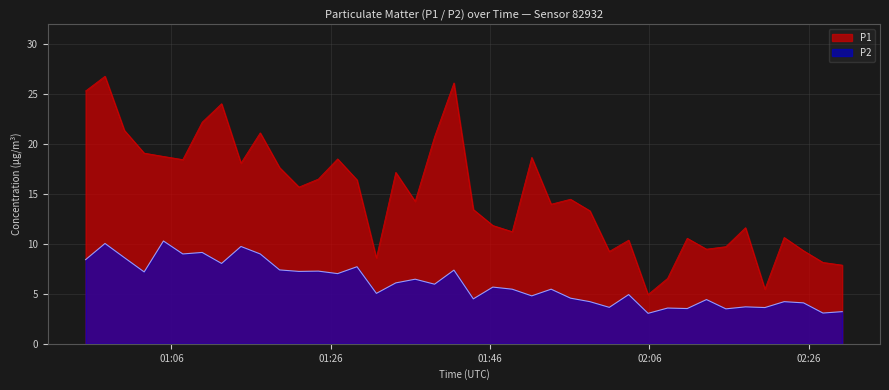

Rank the series by their average value, from highest to lowest.

P1, P2